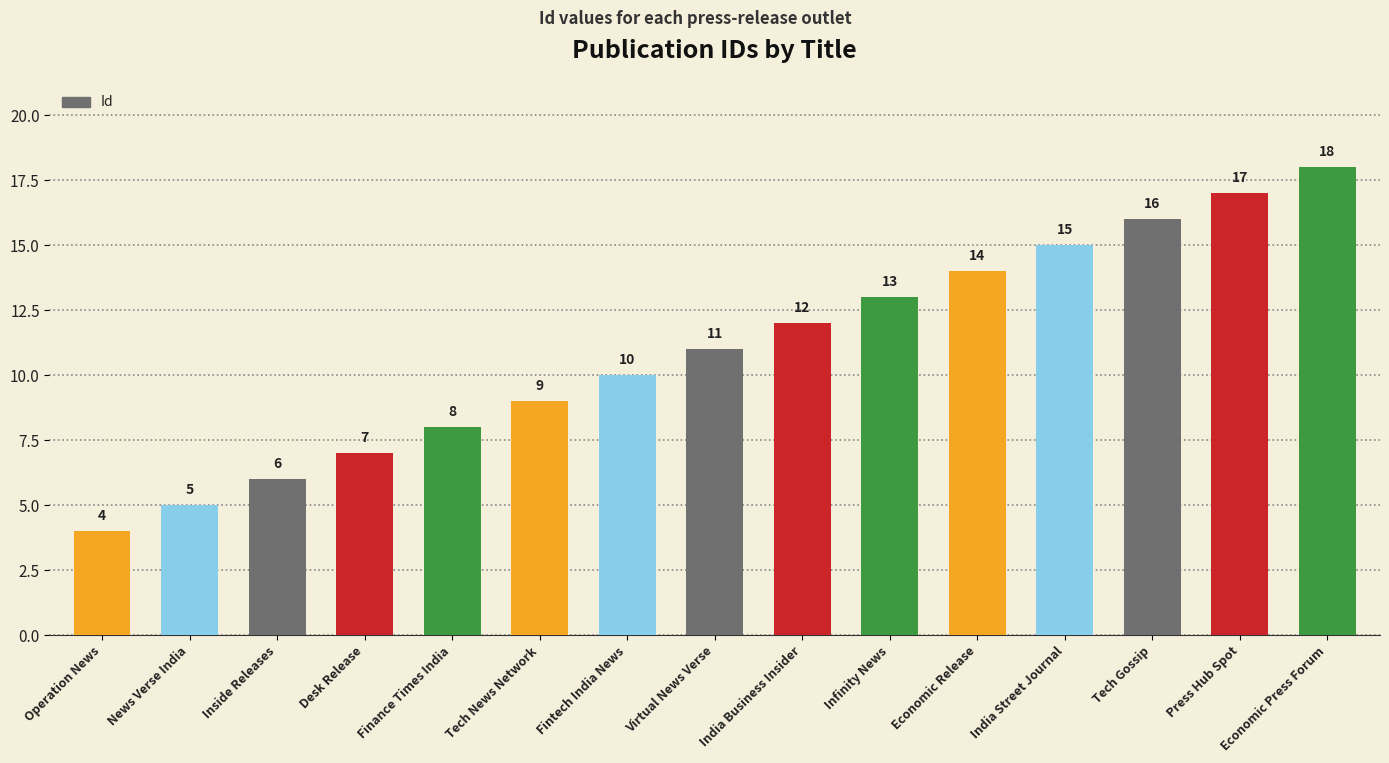

True or false: the data shows 12 at India Business Insider.

True